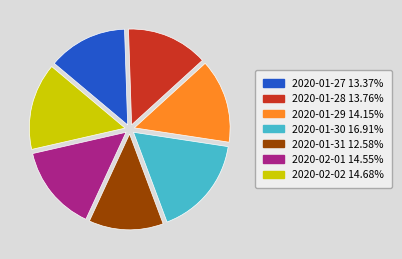

What is the smallest slice in the pie chart?

2020-01-31